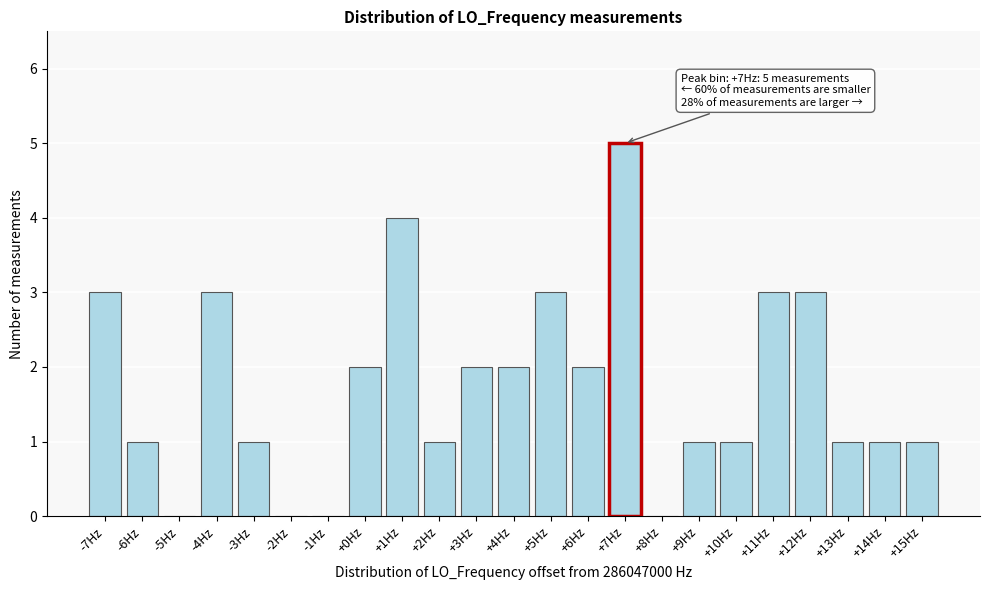

True or false: the data shows 2 at +7Hz.

False